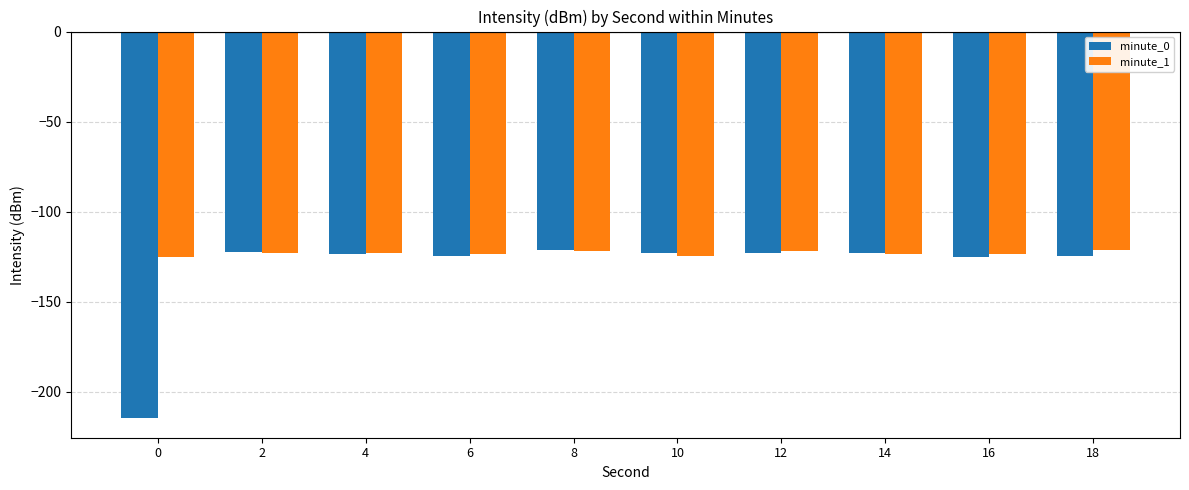

Are the bars horizontal?

No